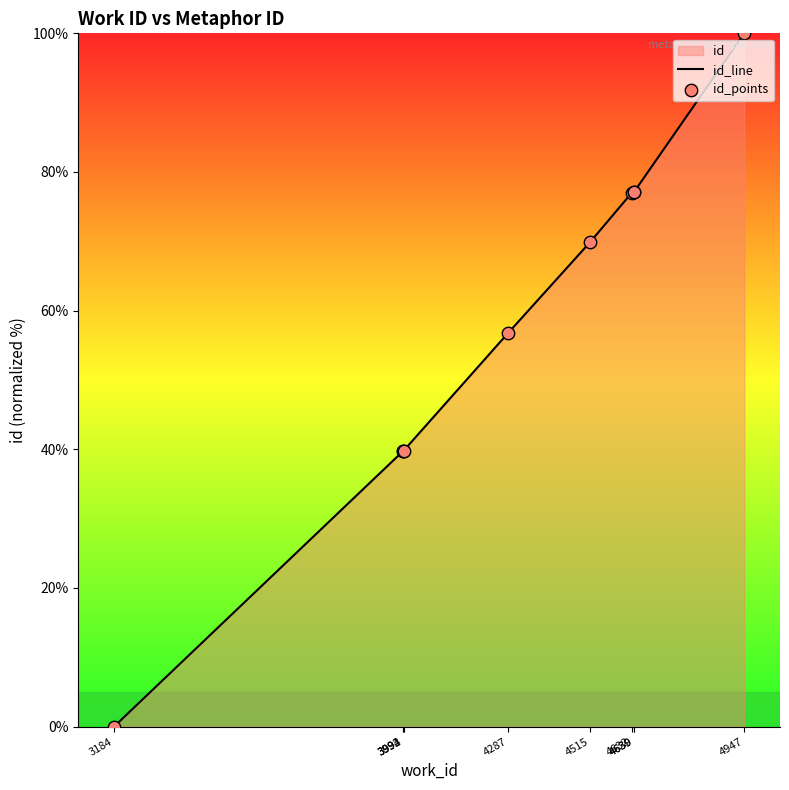

Is the value of id_line at 3993 greater than the value of id_points at 4632?

No